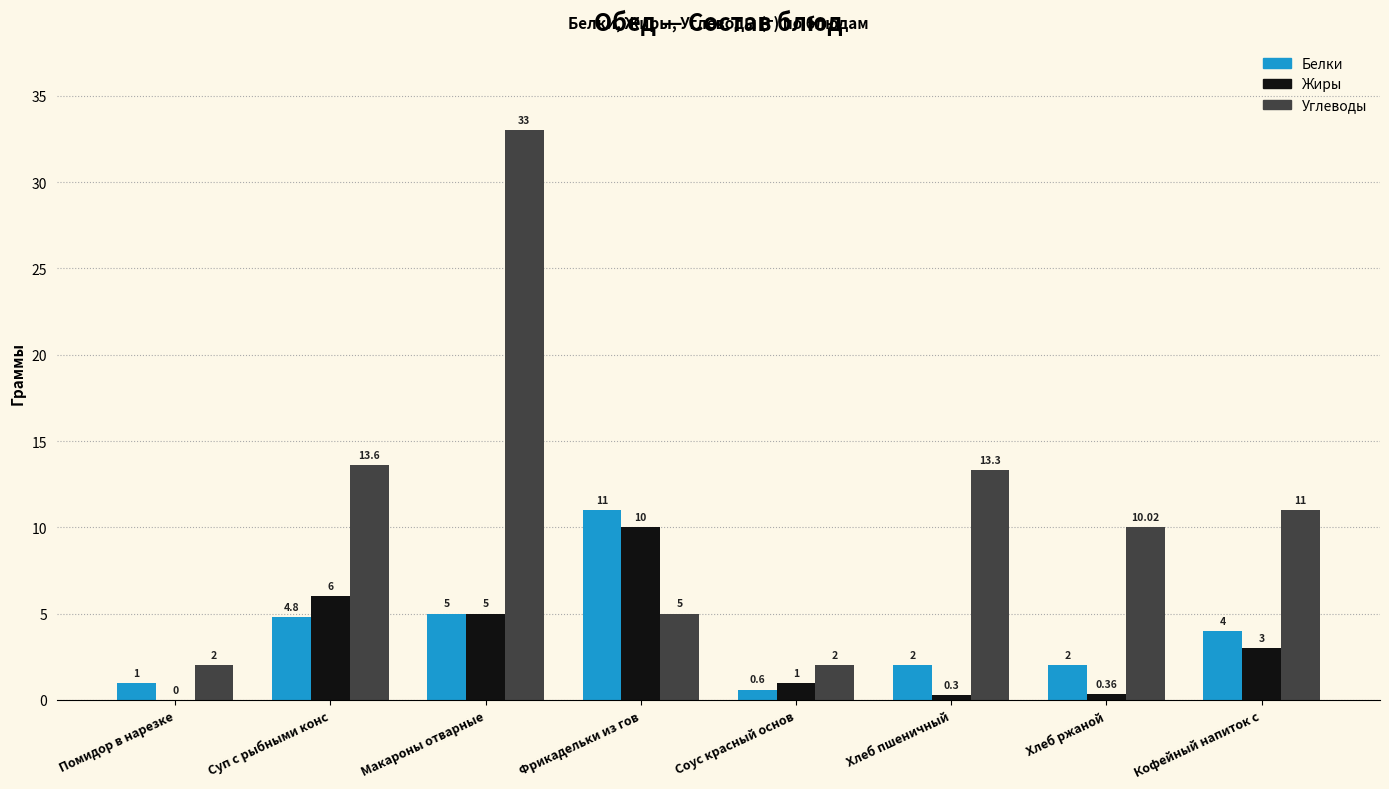

Between Соус красный основ and Кофейный напиток с, which series saw the biggest shift?

Углеводы